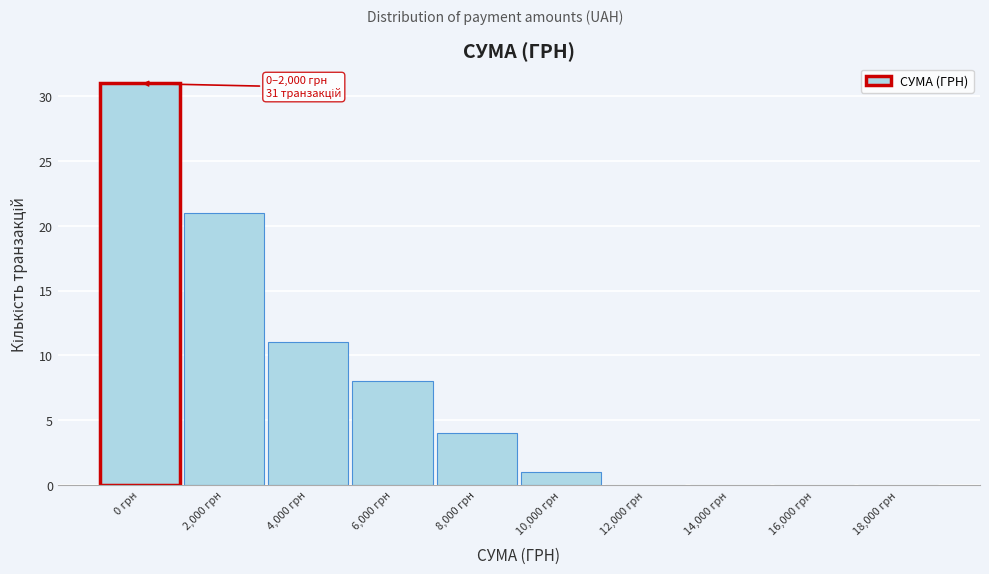

Reading right to left, transcribe all the data shown in this chart.

18,000 грн=0	16,000 грн=0	14,000 грн=0	12,000 грн=0	10,000 грн=1	8,000 грн=4	6,000 грн=8	4,000 грн=11	2,000 грн=21	0 грн=31